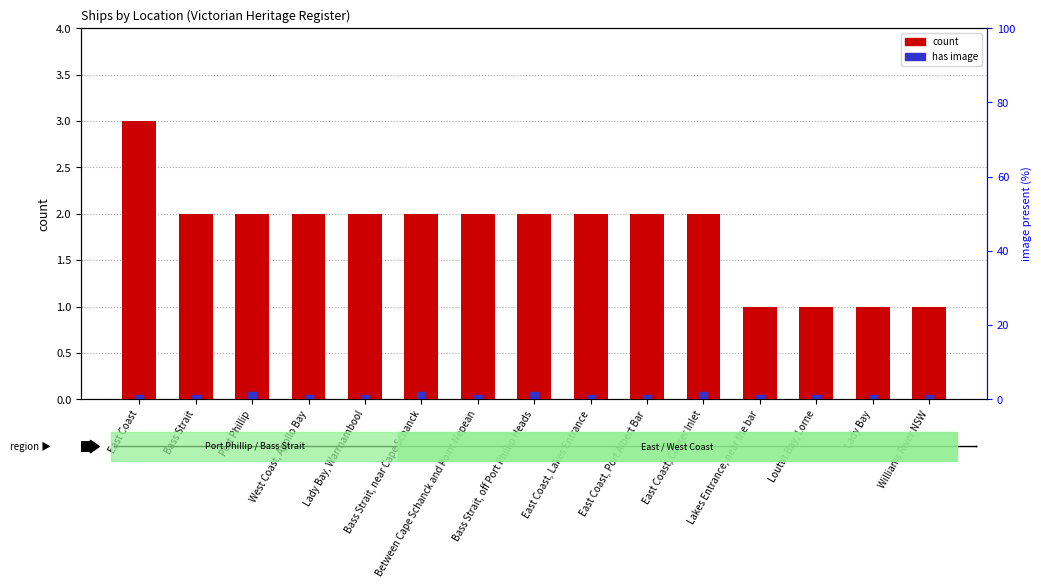

What are all the series names shown in the legend?

count, has image